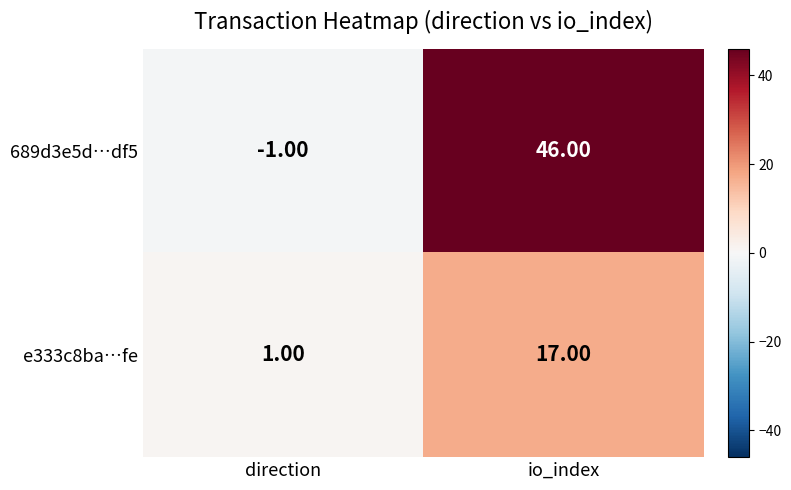

What is the spread (max minus min) of values at io_index?

29